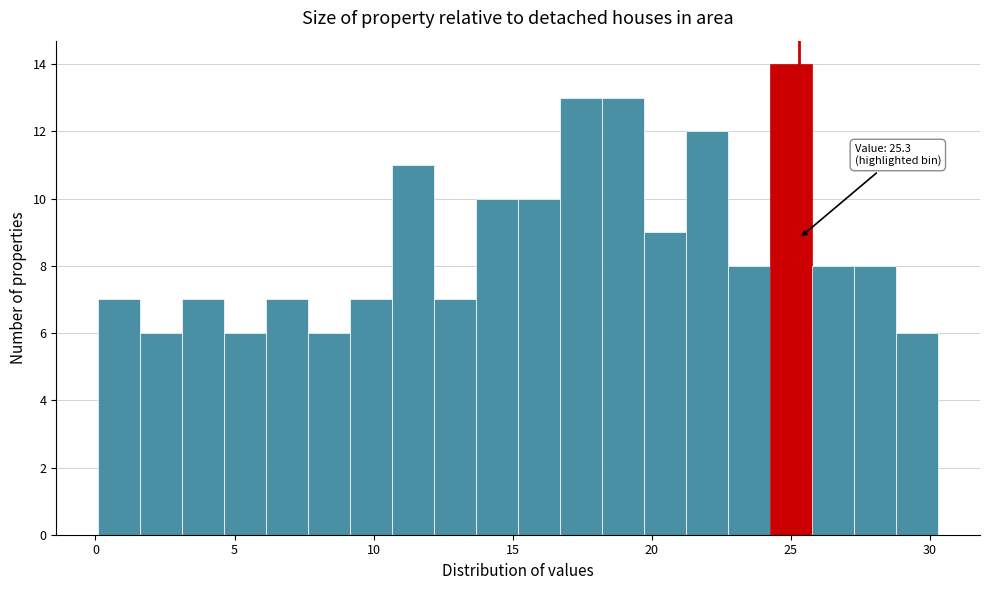

Around what value on the x-axis is the tallest bar? Give the approximate position of its centre, as read against the axis.

25.0